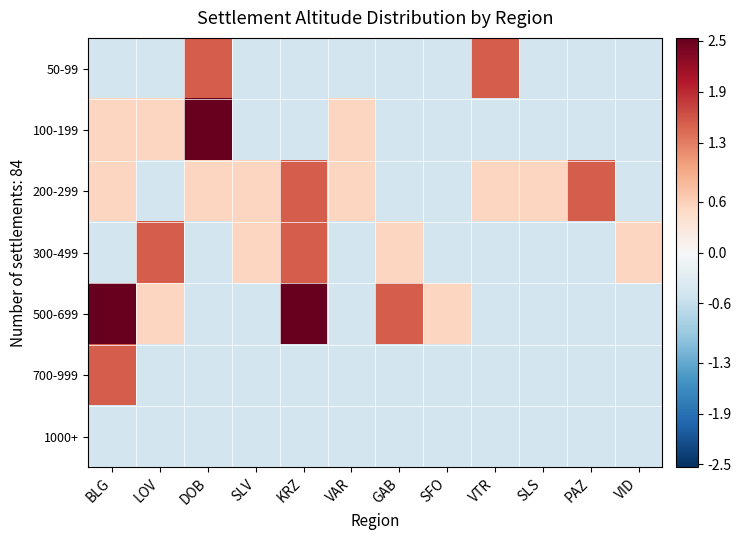

At how many categories does at least one series exceed 1?

7